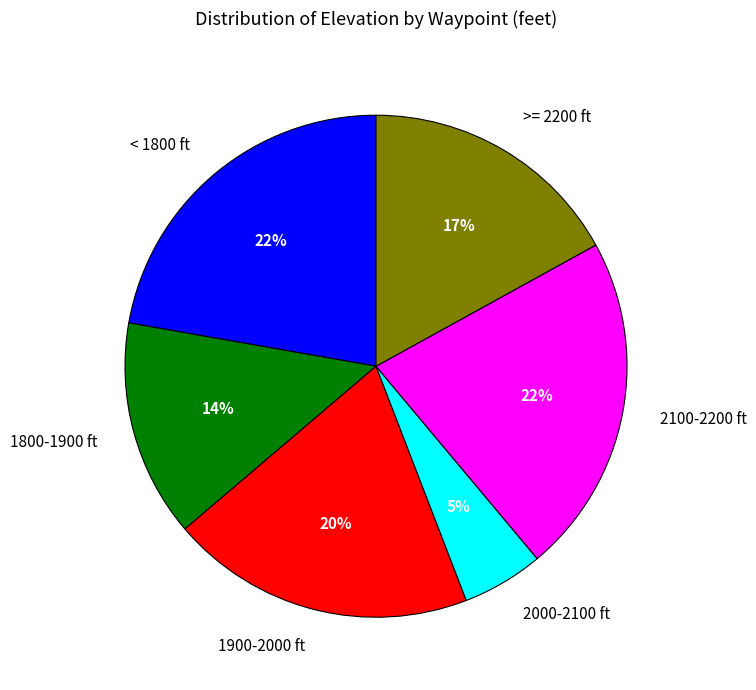

Does any single category account for the majority?

No